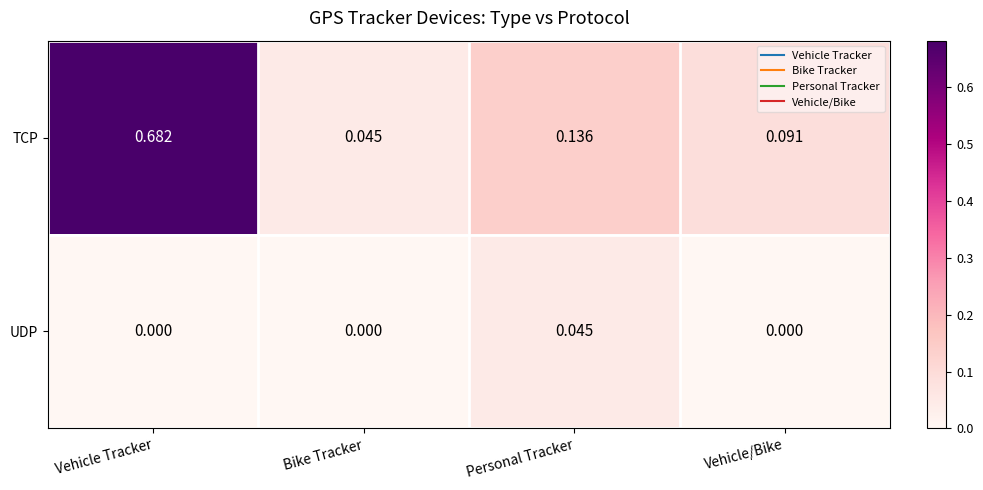

Which series has the largest range (max minus min)?

TCP